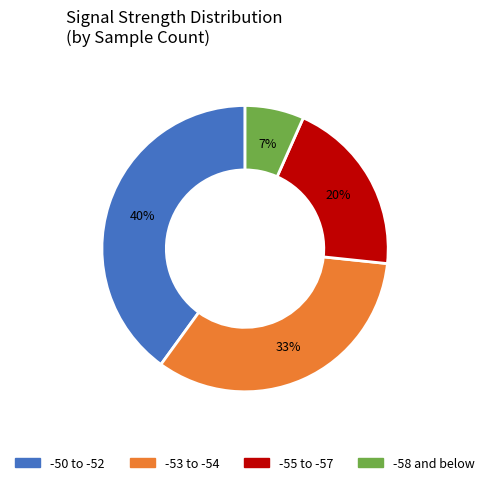

Does any single category account for the majority?

No